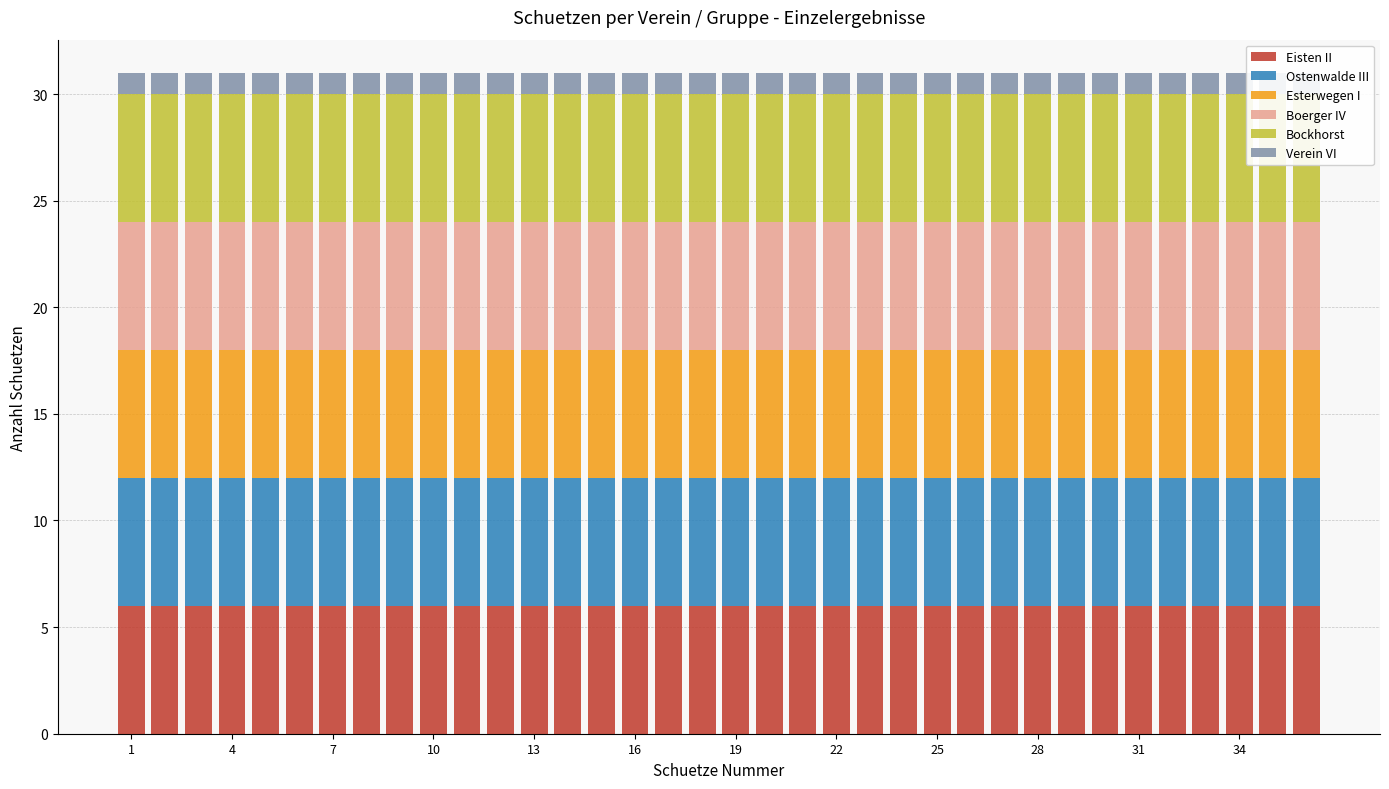

Reading left to right, extract all data points from this chart.

Eisten II: 6	6	6	6	6	6	6	6	6	6	6	6	6	6	6	6	6	6	6	6	6	6	6	6	6	6	6	6	6	6	6	6	6	6	6	6
Ostenwalde III: 6	6	6	6	6	6	6	6	6	6	6	6	6	6	6	6	6	6	6	6	6	6	6	6	6	6	6	6	6	6	6	6	6	6	6	6
Esterwegen I: 6	6	6	6	6	6	6	6	6	6	6	6	6	6	6	6	6	6	6	6	6	6	6	6	6	6	6	6	6	6	6	6	6	6	6	6
Boerger IV: 6	6	6	6	6	6	6	6	6	6	6	6	6	6	6	6	6	6	6	6	6	6	6	6	6	6	6	6	6	6	6	6	6	6	6	6
Bockhorst: 6	6	6	6	6	6	6	6	6	6	6	6	6	6	6	6	6	6	6	6	6	6	6	6	6	6	6	6	6	6	6	6	6	6	6	6
Verein VI: 1	1	1	1	1	1	1	1	1	1	1	1	1	1	1	1	1	1	1	1	1	1	1	1	1	1	1	1	1	1	1	1	1	1	1	1